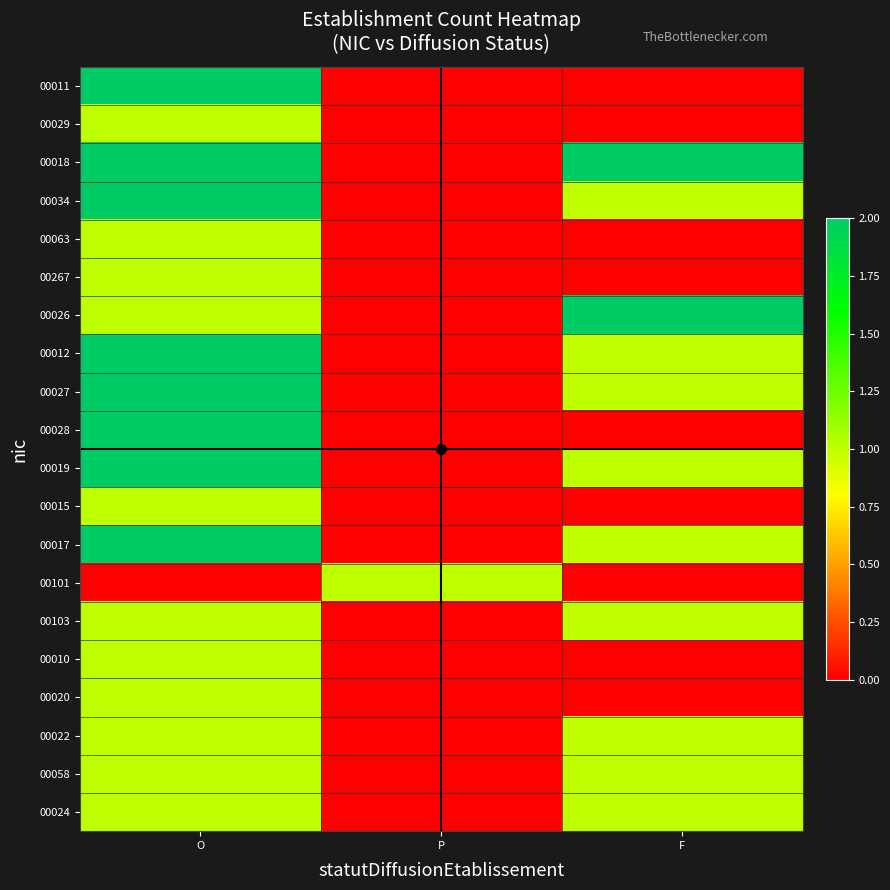

Reading right to left, extract all data points from this chart.

00011: F=0	P=0	O=2
00029: F=0	P=0	O=1
00018: F=2	P=0	O=2
00034: F=1	P=0	O=2
00063: F=0	P=0	O=1
00267: F=0	P=0	O=1
00026: F=2	P=0	O=1
00012: F=1	P=0	O=2
00027: F=1	P=0	O=2
00028: F=0	P=0	O=2
00019: F=1	P=0	O=2
00015: F=0	P=0	O=1
00017: F=1	P=0	O=2
00101: F=0	P=1	O=0
00103: F=1	P=0	O=1
00010: F=0	P=0	O=1
00020: F=0	P=0	O=1
00022: F=1	P=0	O=1
00058: F=1	P=0	O=1
00024: F=1	P=0	O=1